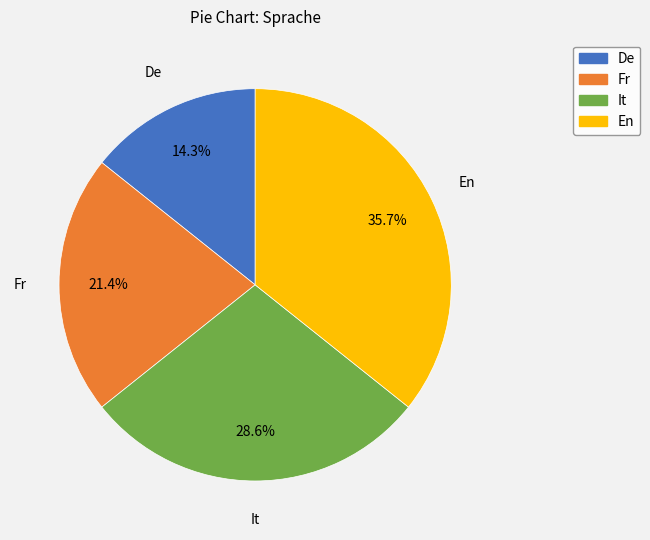

What percentage is NOT represented by It?

71.4%